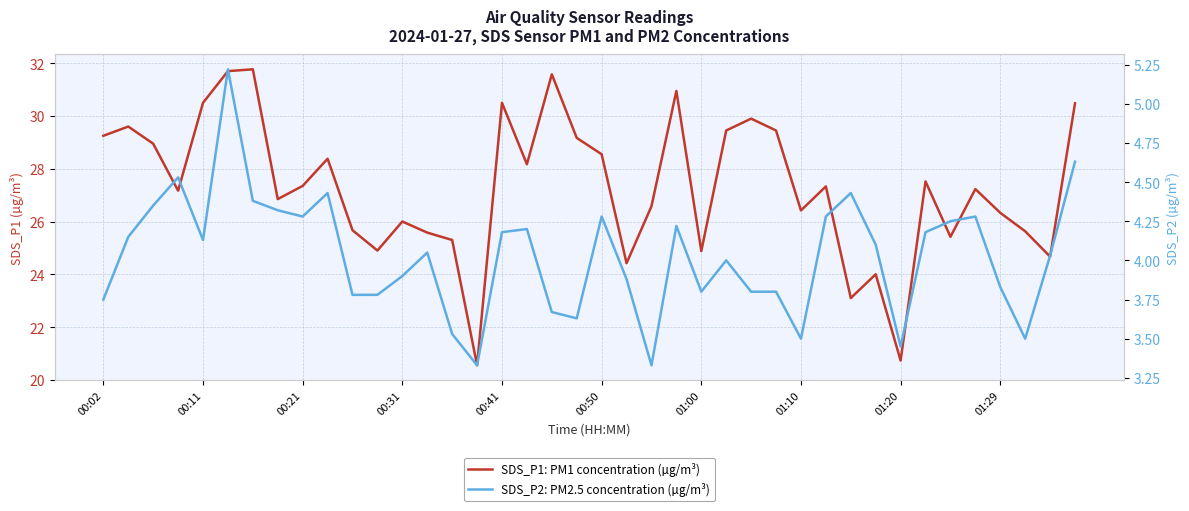

What is the difference between the SDS_P1: PM1 concentration (µg/m³) values at 14 and 00:41?

5.2